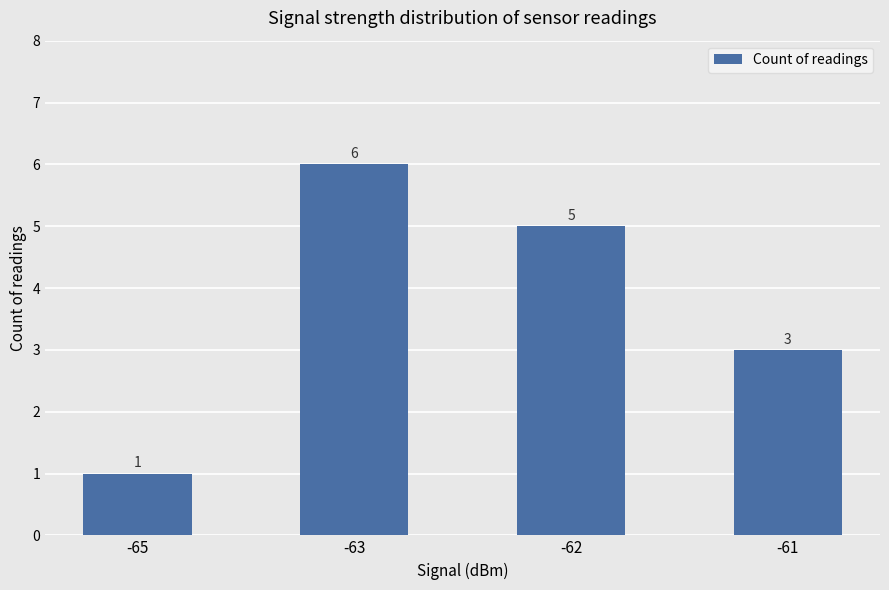

What is the ratio of the value at -63 to the value at -62?

1.2